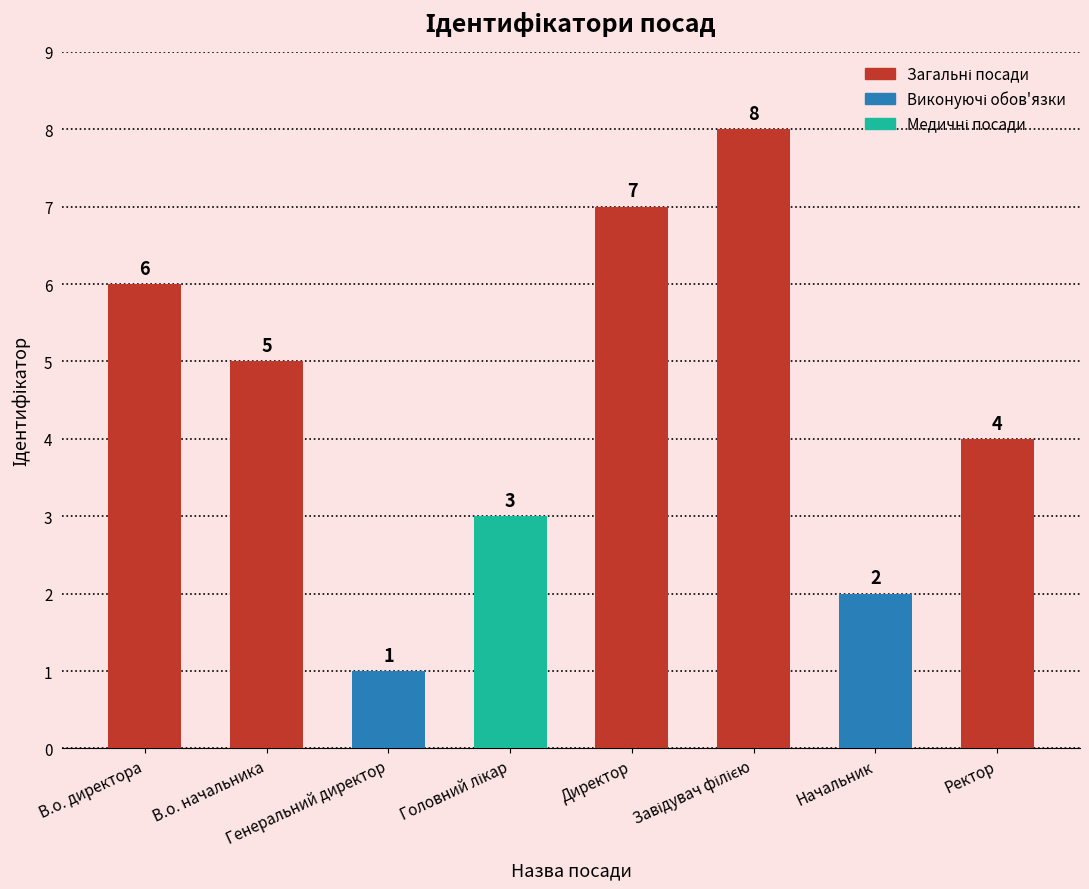

What is the sum of all values?

36